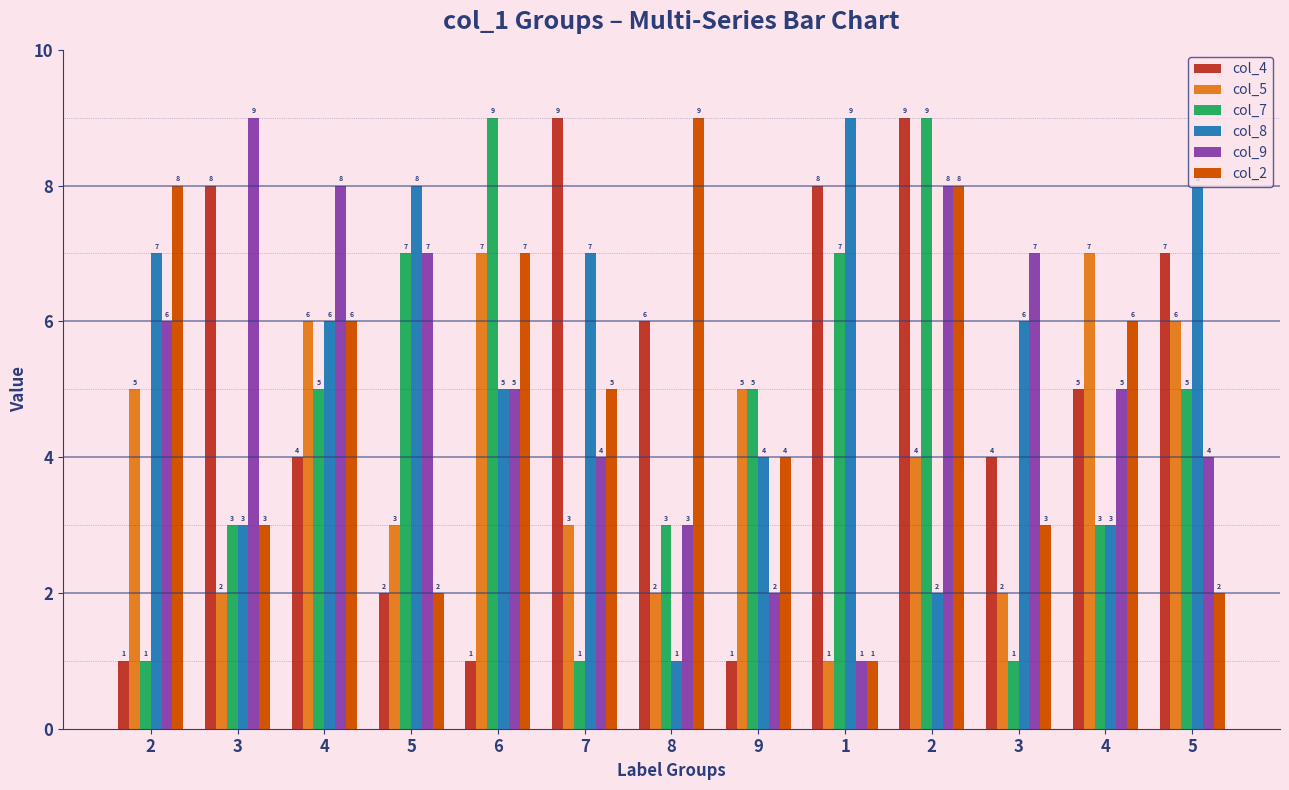

At which category is the sum across all series the highest?

2